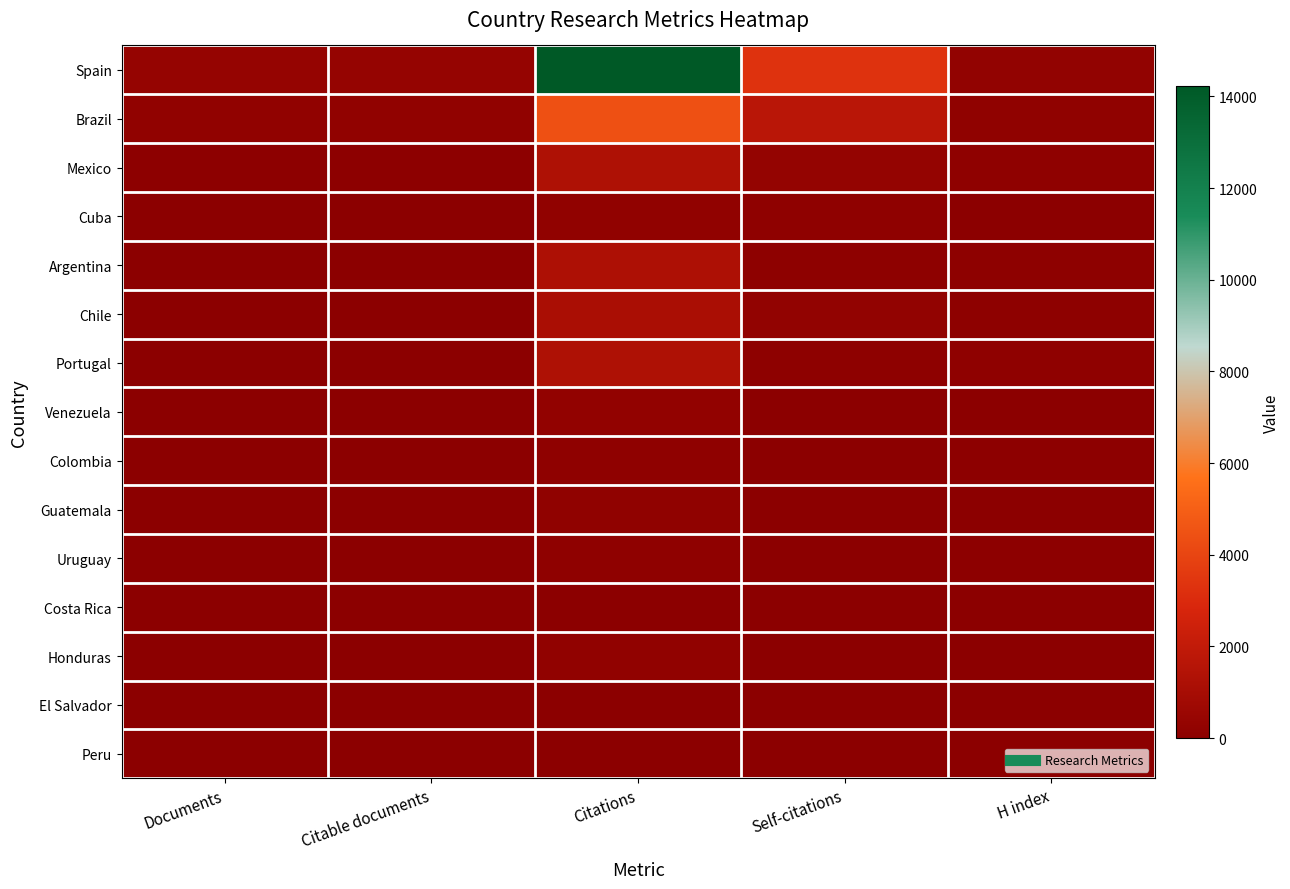

At how many categories does at least one series exceed 11649?

1